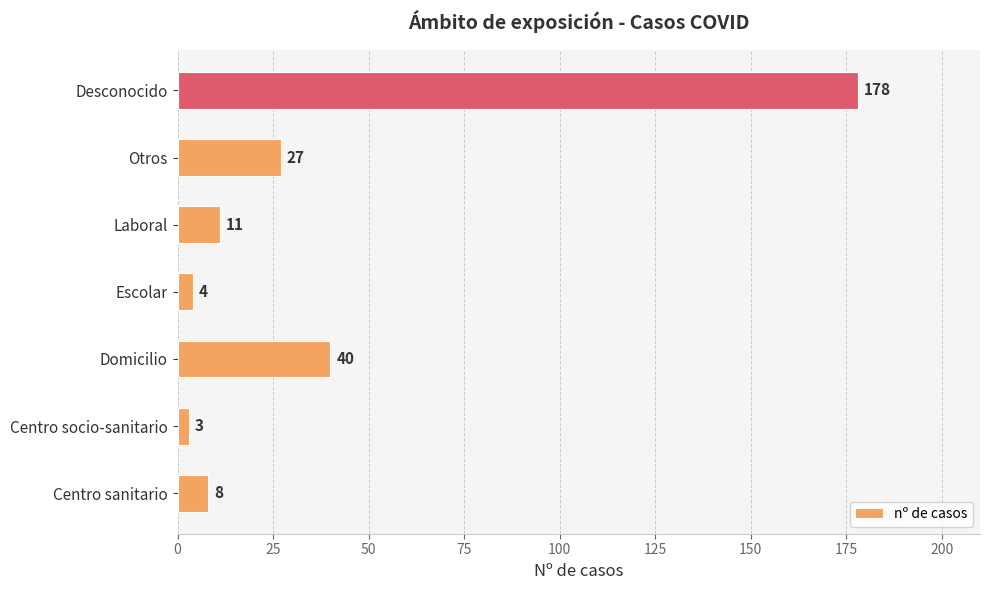

At which category does the chart reach its peak across all series?

Desconocido